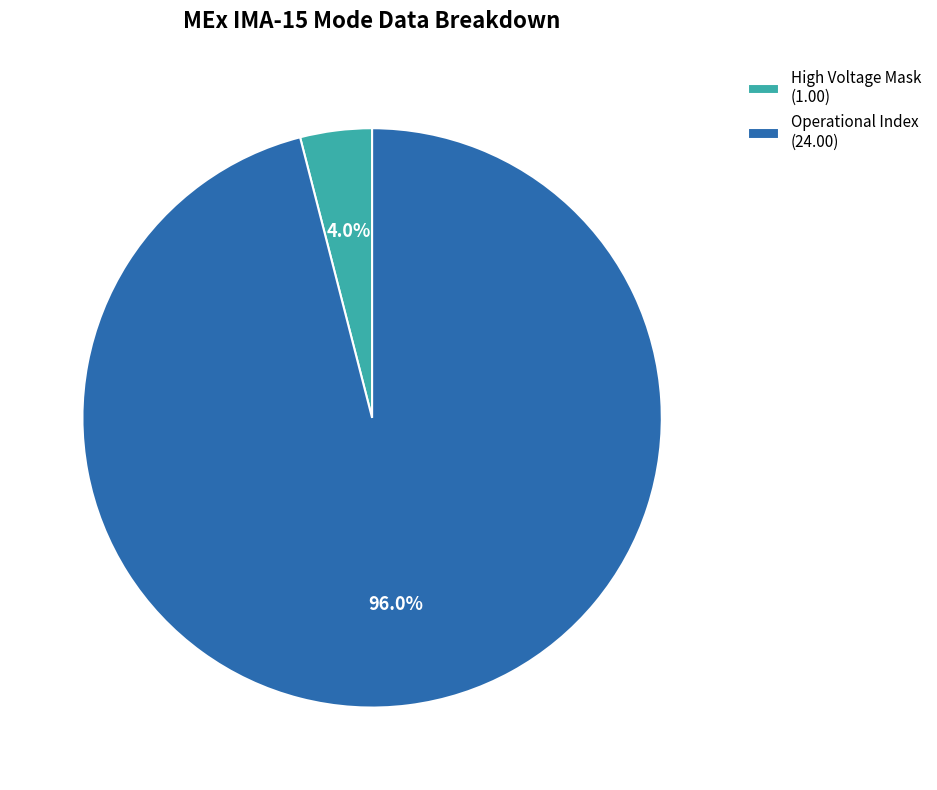

Is High Voltage Mask (1.00) the majority of the pie?

No